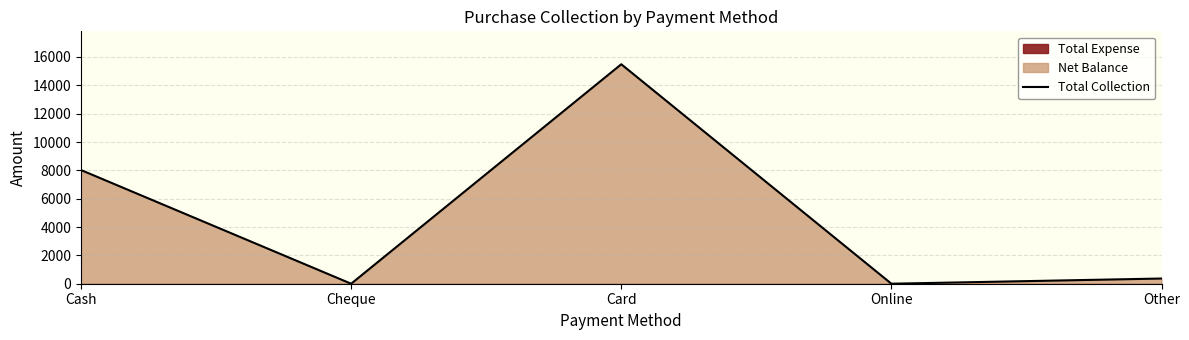

Where is the data nearest to the value 7743?

Cash